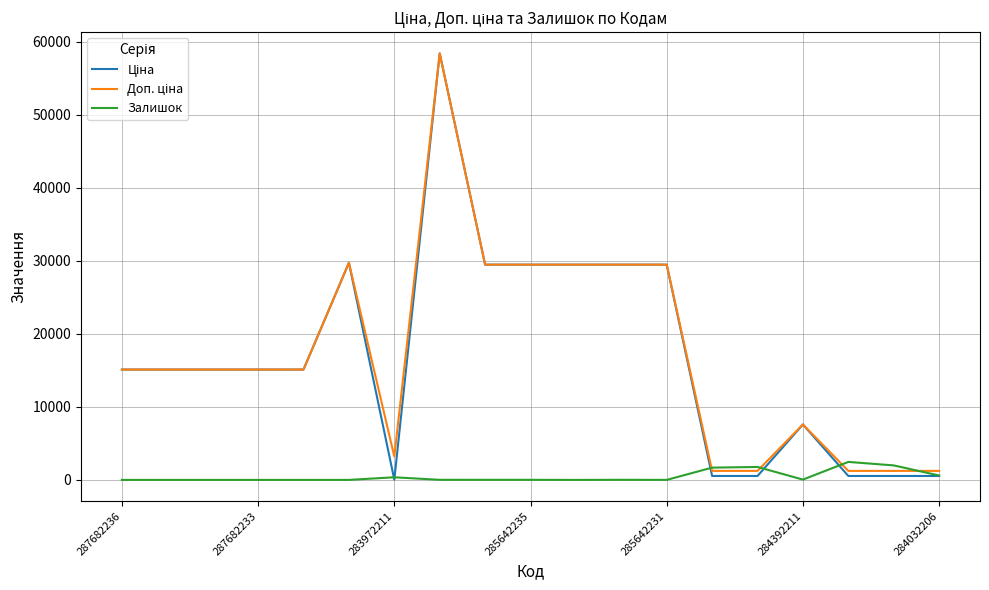

Is this an area chart (filled region under the line)?

No